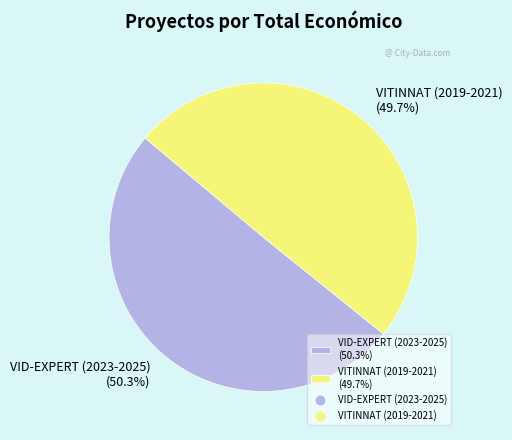

What portion of the pie excludes VITINNAT (2019-2021)?

50.3%